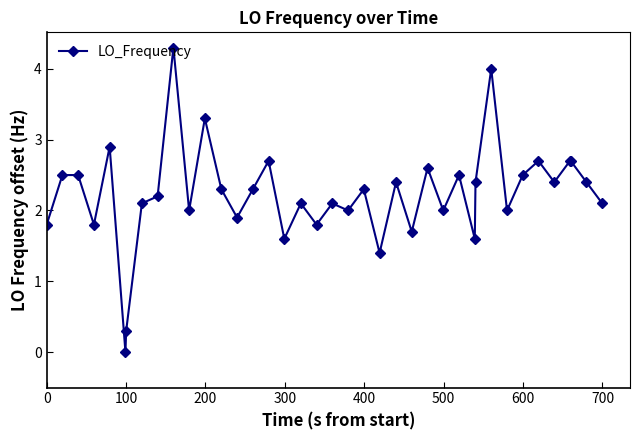

What is the difference between the maximum and minimum values?

4.3